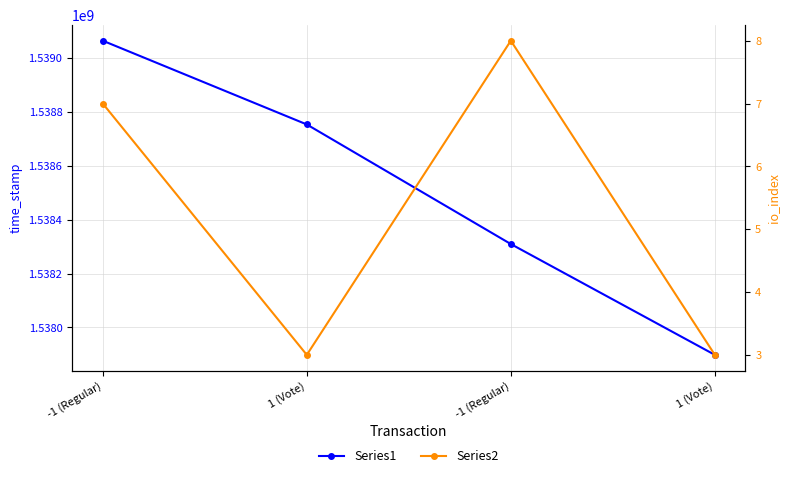

True or false: Series1 and Series2 intersect in this chart.

False